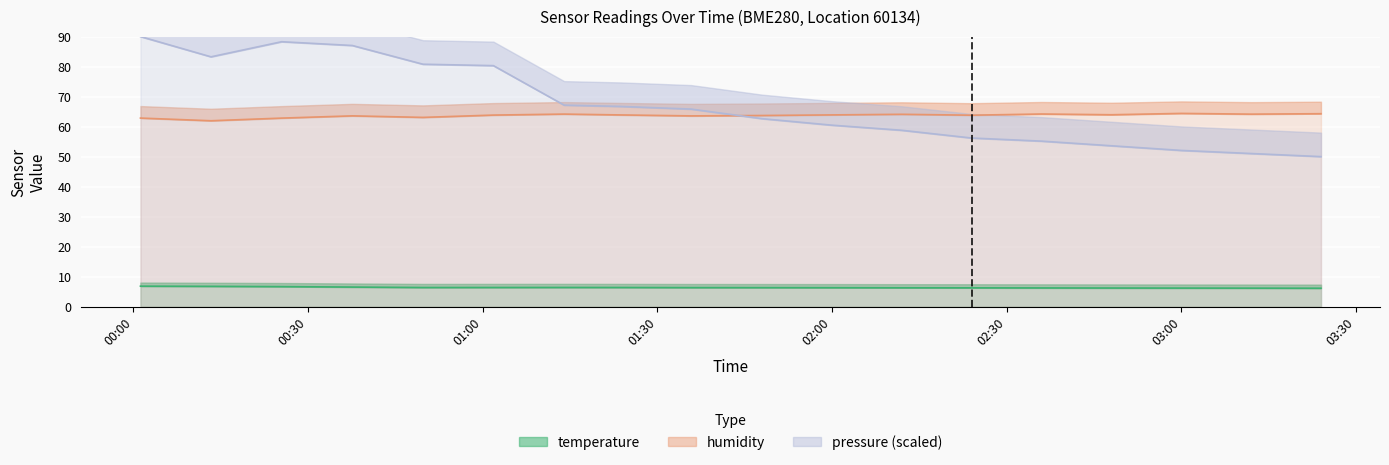

What is the sum of the temperature values at 00:37 and 00:01?

13.4